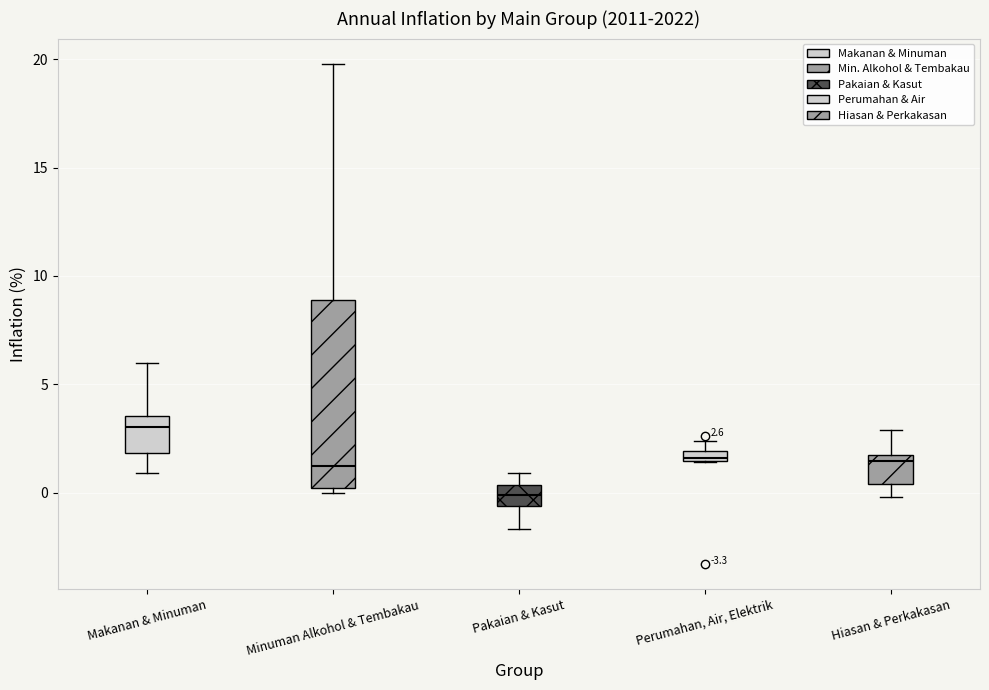

Which box has the lowest median line?

Pakaian & Kasut